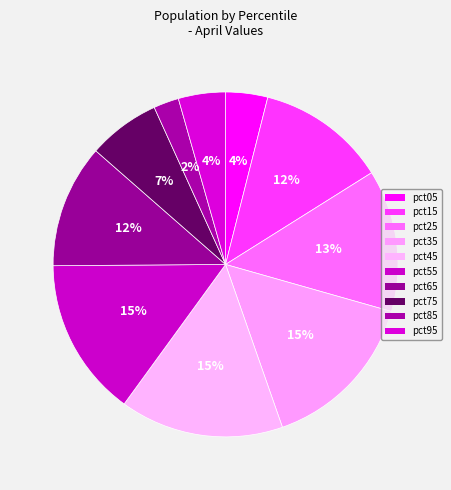

How many slices are in this pie chart?

10